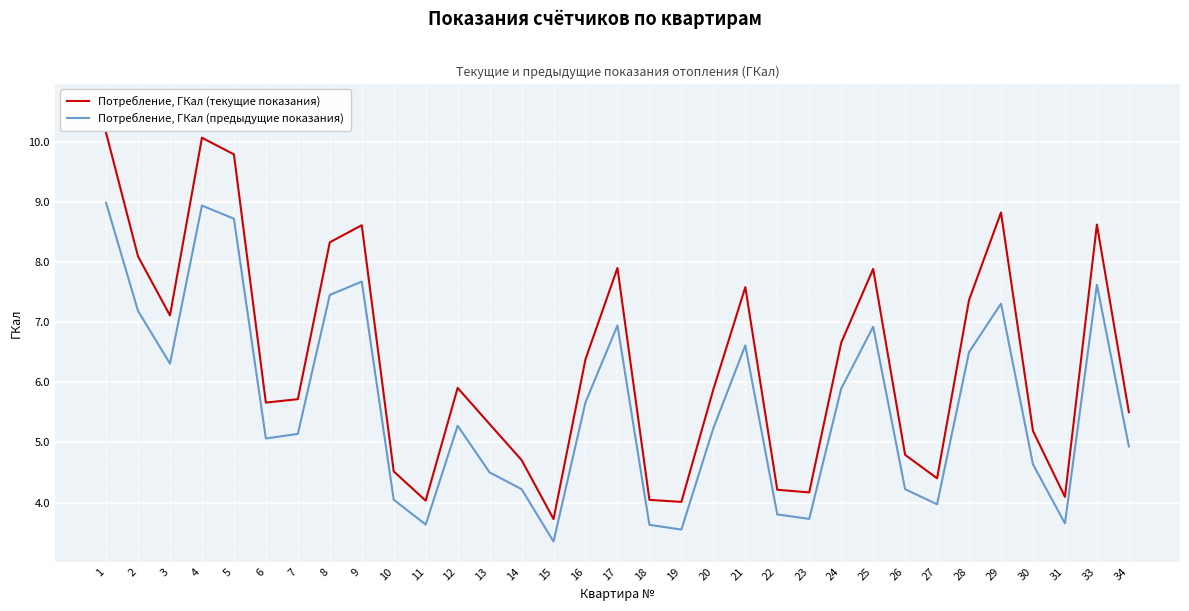

True or false: Потребление, ГКал (предыдущие показания) and Потребление, ГКал (текущие показания) intersect in this chart.

False